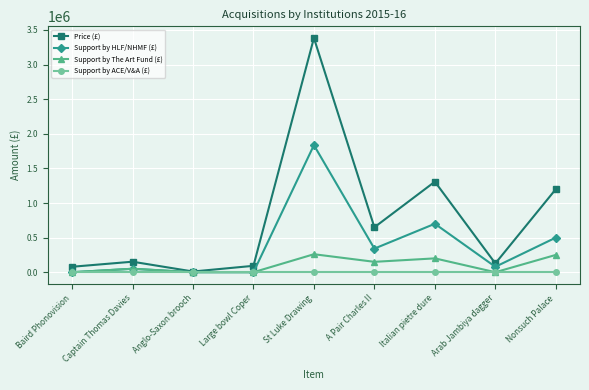

At how many categories does at least one series exceed 378124?

4